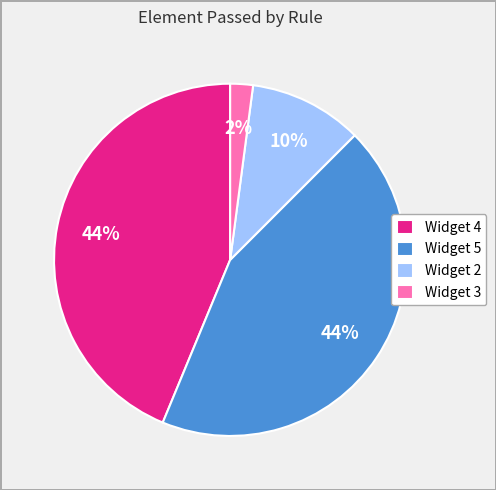

Approximately how many times larger is the value at Widget 5 compared to Widget 4?

1.0